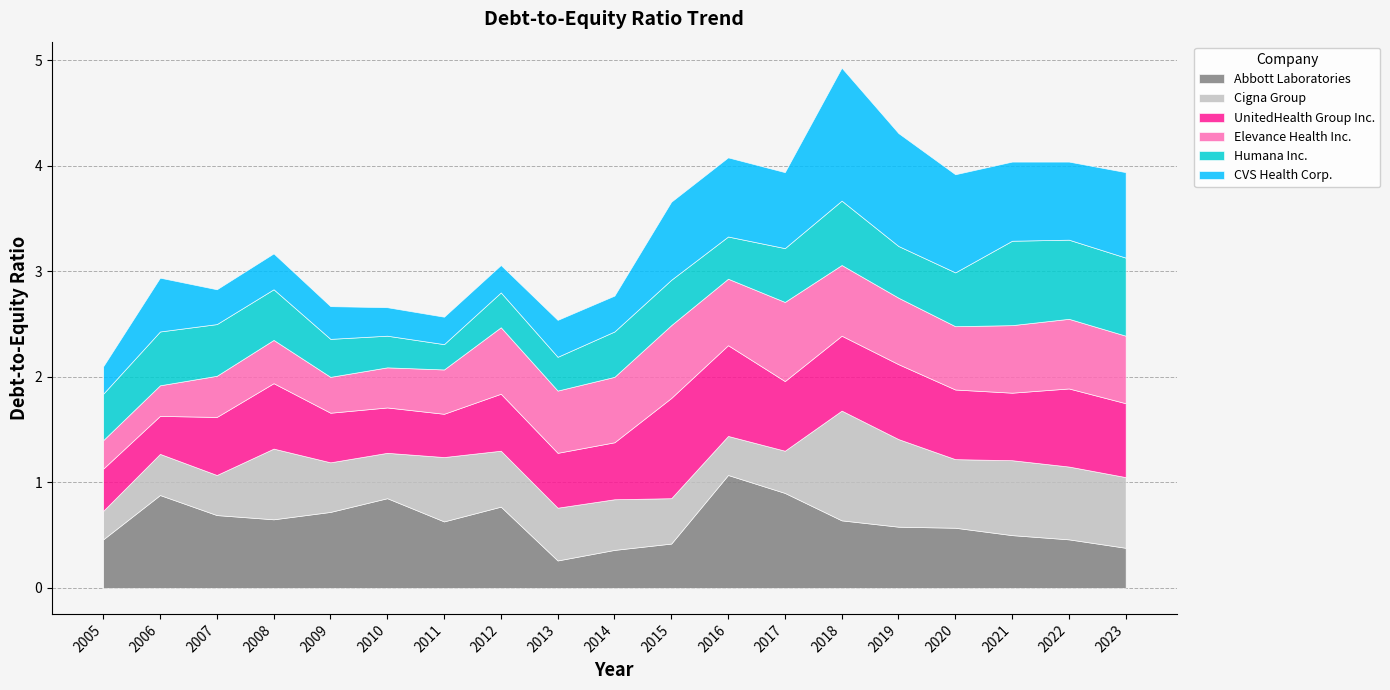

The value of UnitedHealth Group Inc. at 2006 is 0.4. True or false?

True